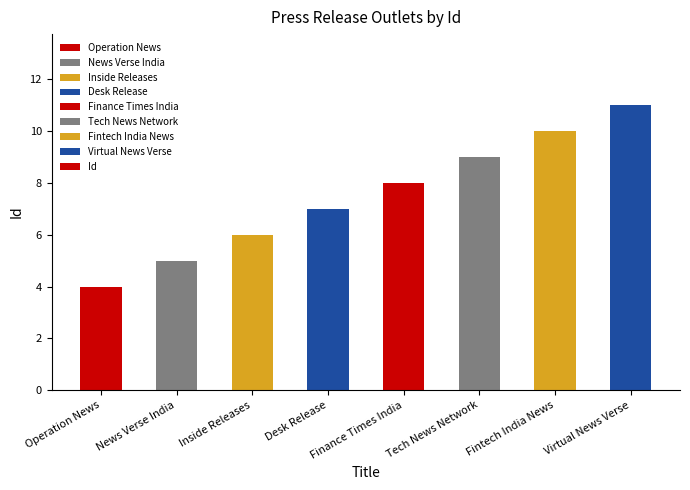

Rank the categories by value from lowest to highest.

Operation News, News Verse India, Inside Releases, Desk Release, Finance Times India, Tech News Network, Fintech India News, Virtual News Verse